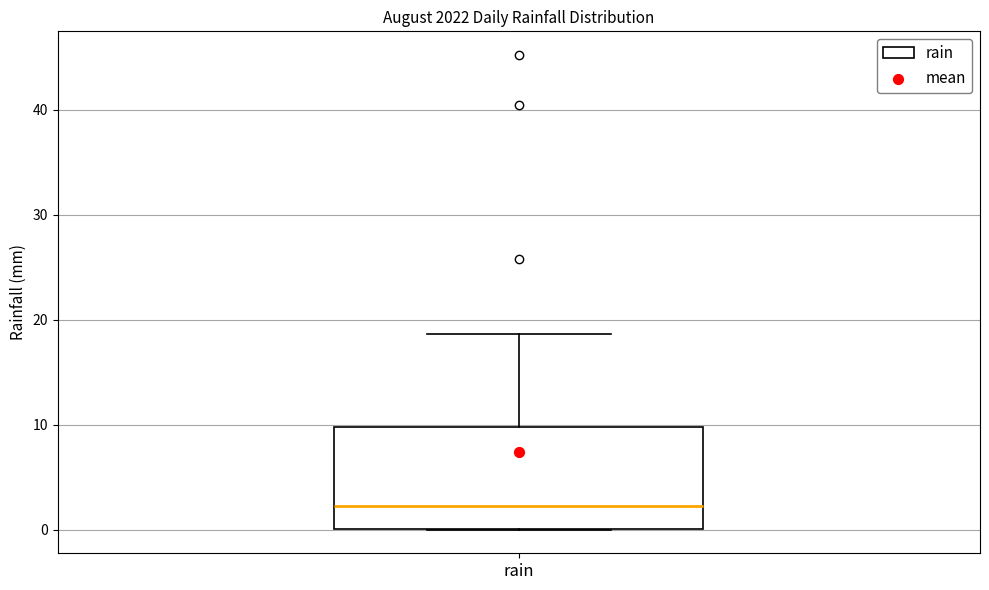

Transcribe this box plot: give where the median line is, the range the box spans, and where the two whiskers end, as read against the y-axis. The values are not printed on the chart, so give them approximately, as read against the axis.

median 2, box 0 to 10, whiskers 0 to 19